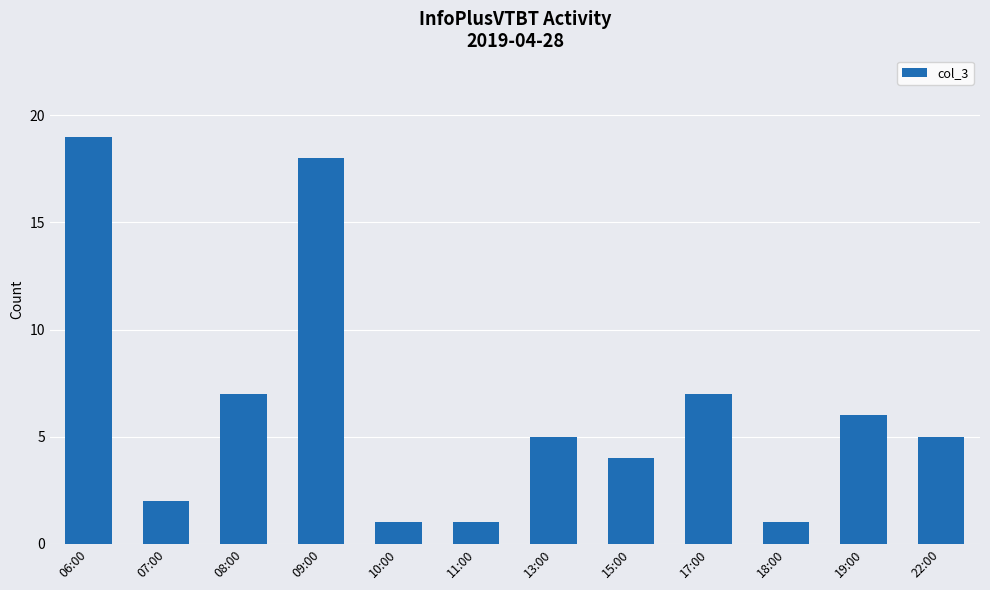

What is the label of the 9th bar from the left?

17:00